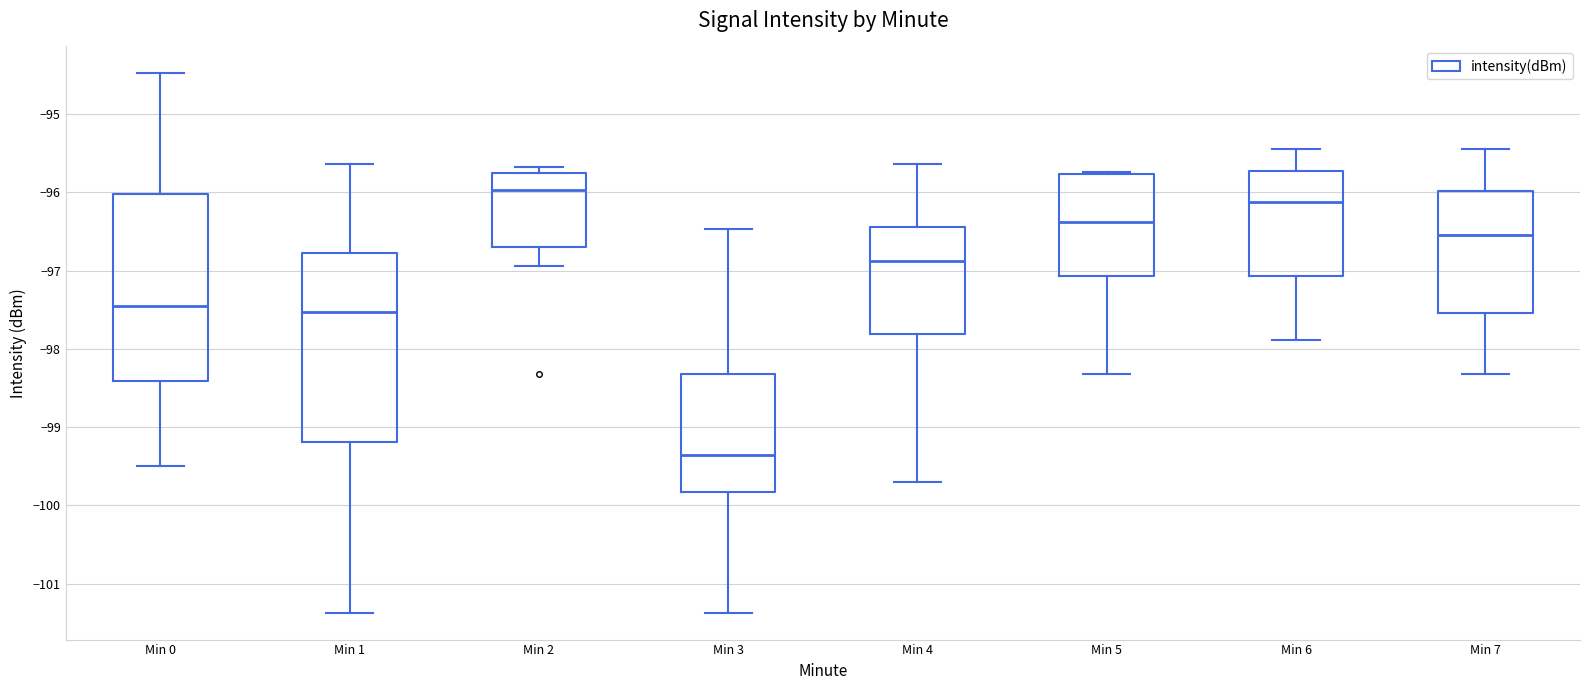

Reading left to right, transcribe this box plot: for each box, give where its median line is, the range the box spans, and where its two whiskers end, as read against the y-axis. The values are not printed on the chart, so give them approximately, as read against the axis.

Min 0: median -97.5, box -98.4 to -96.0, whiskers -99.5 to -94.5
Min 1: median -97.5, box -99.2 to -96.8, whiskers -101.4 to -95.6
Min 2: median -96.0, box -96.7 to -95.7, whiskers -96.9 to -95.7 (just above the box's upper edge)
Min 3: median -99.4, box -99.8 to -98.3, whiskers -101.4 to -96.5
Min 4: median -96.9, box -97.8 to -96.4, whiskers -99.7 to -95.6
Min 5: median -96.4, box -97.1 to -95.8, whiskers -98.3 to -95.7
Min 6: median -96.1, box -97.1 to -95.7, whiskers -97.9 to -95.4
Min 7: median -96.5, box -97.5 to -96.0, whiskers -98.3 to -95.4